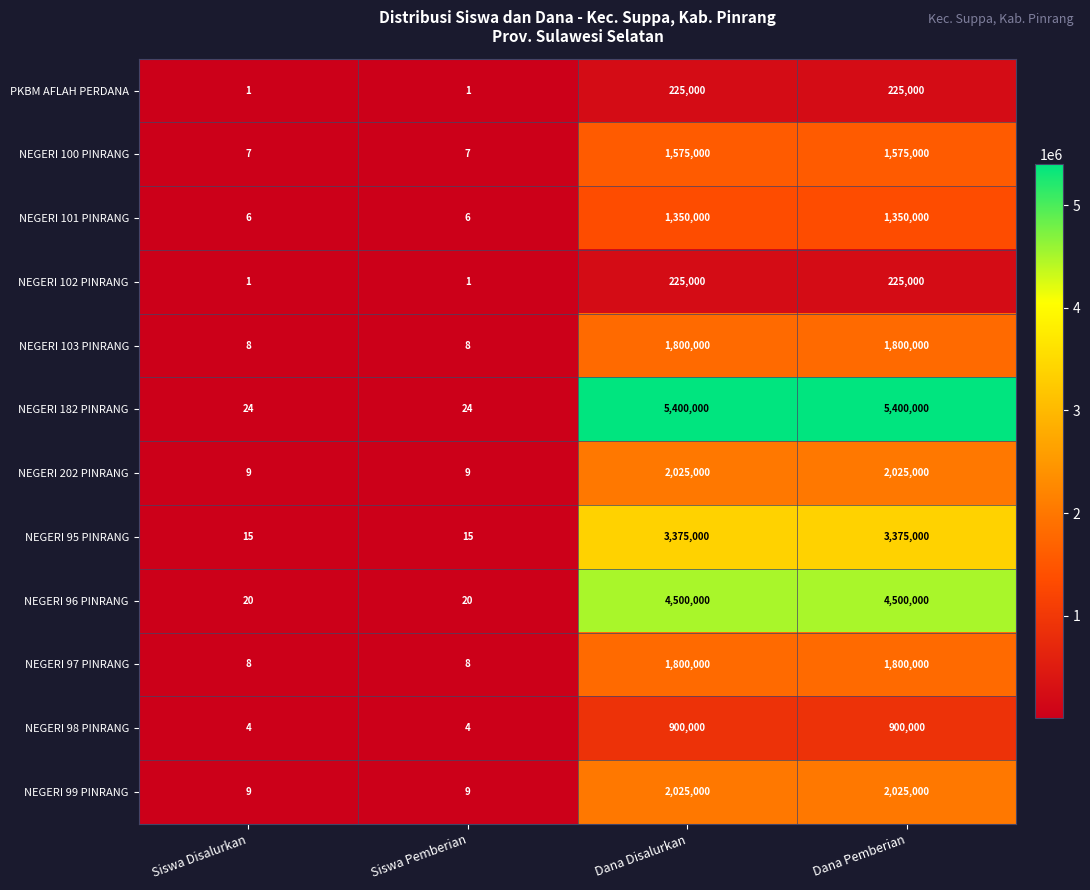

What is the total value across all series at Dana Pemberian?

25200000